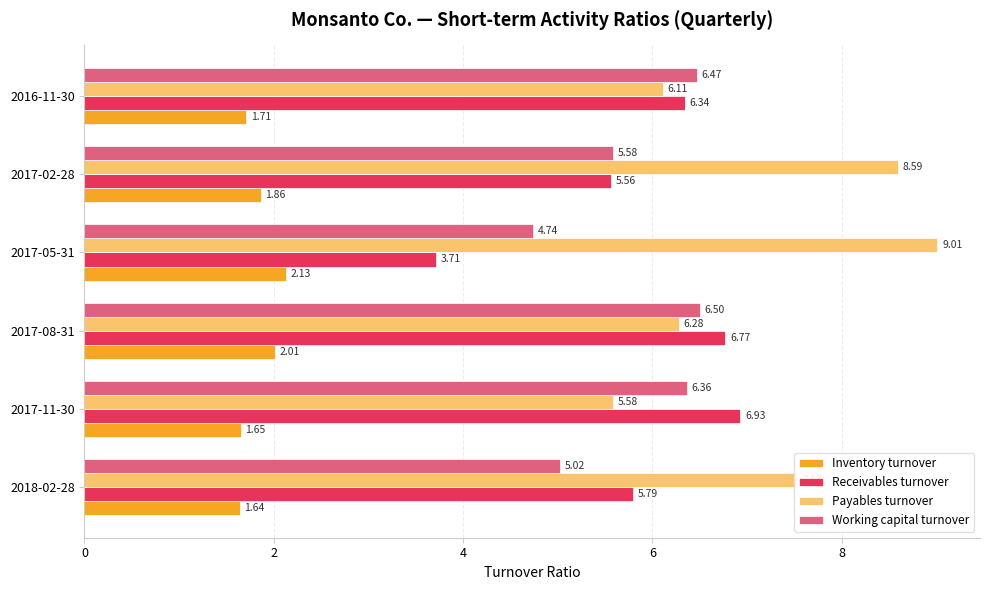

What is the spread (max minus min) of values at 2017-02-28?

6.7